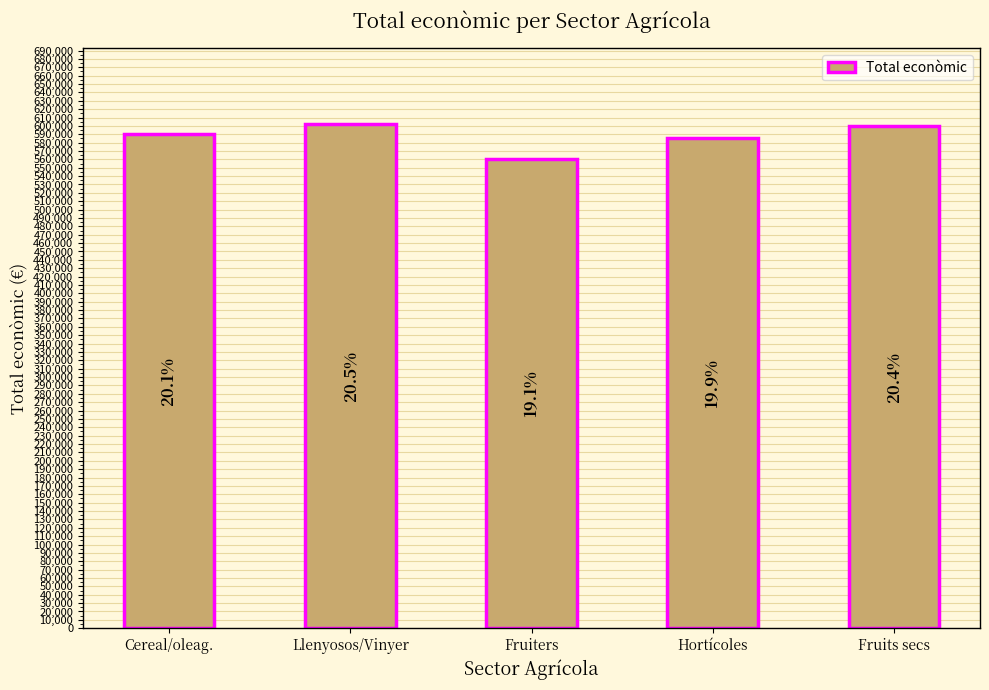

Are the bars horizontal?

No